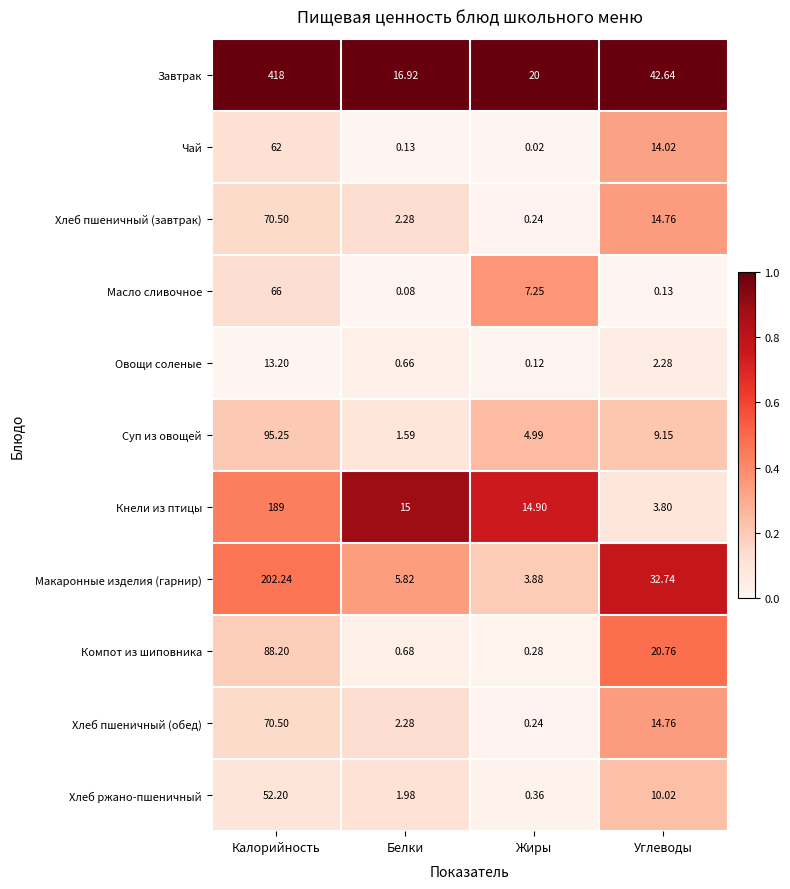

How many values in the Хлеб ржано-пшеничный series are below 10?

2